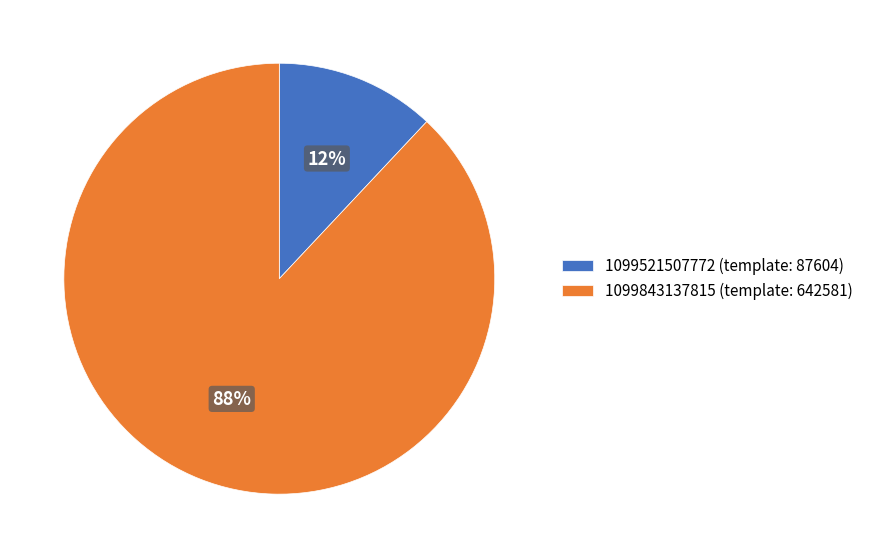

What percentage is the 1099843137815 (template: 642581) slice, to the nearest percent?

88%